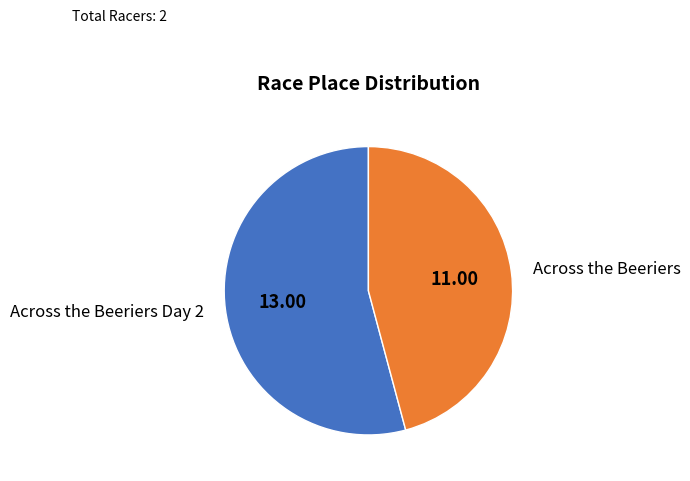

Is it true that Across the Beeriers is 46% of the pie?

True